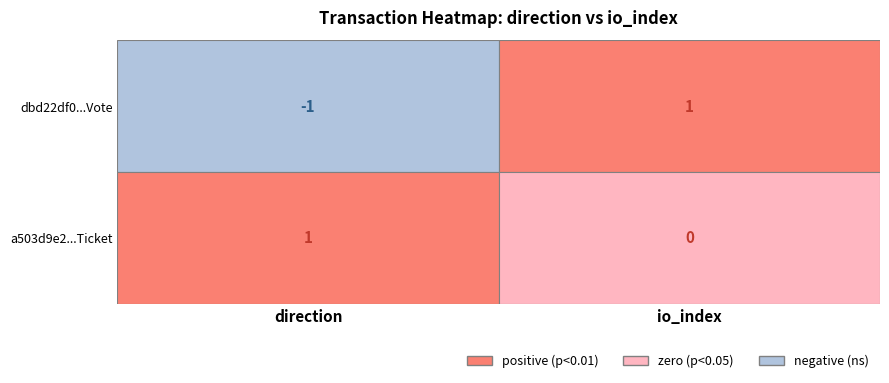

Is the value of dbd22df032fa67d7c26e89044f849d2a49bb0ae at 1 greater than the value of a503d9e2c1c580855f9d79fc71654715b927573 at -1?

No